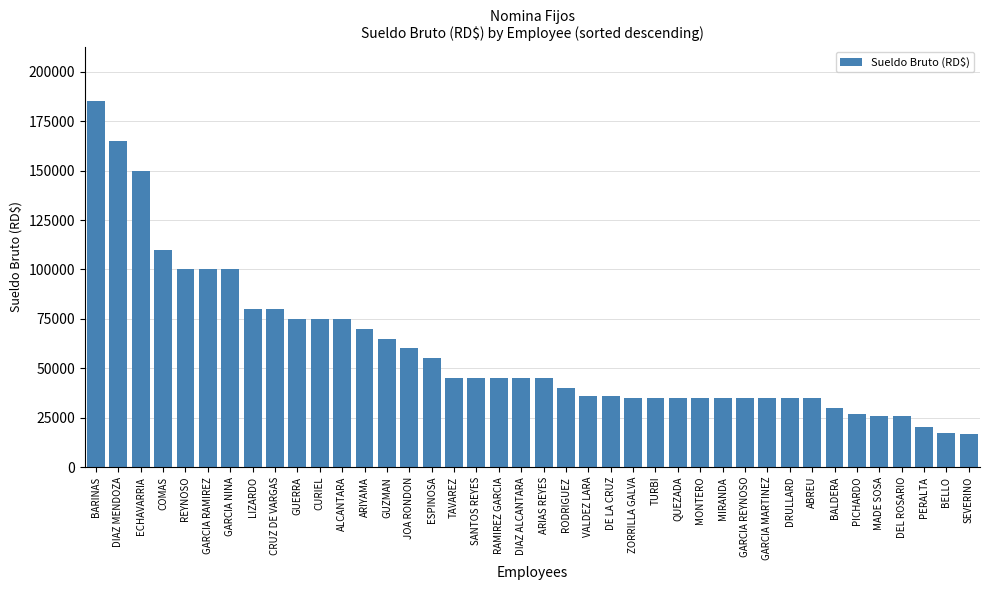

Does the chart contain stacked bars?

No